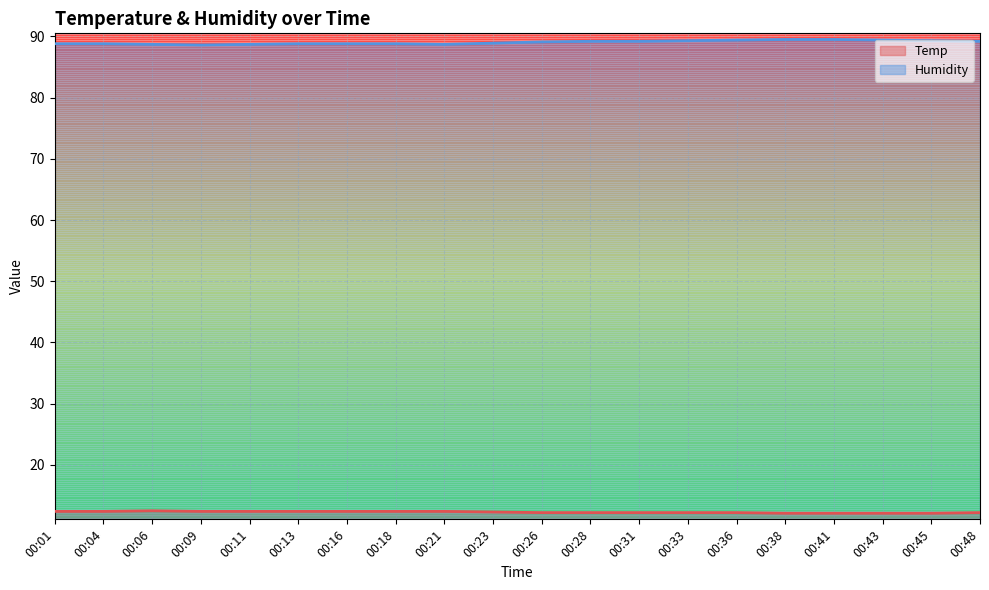

True or false: Humidity and Temp cross at least once.

False